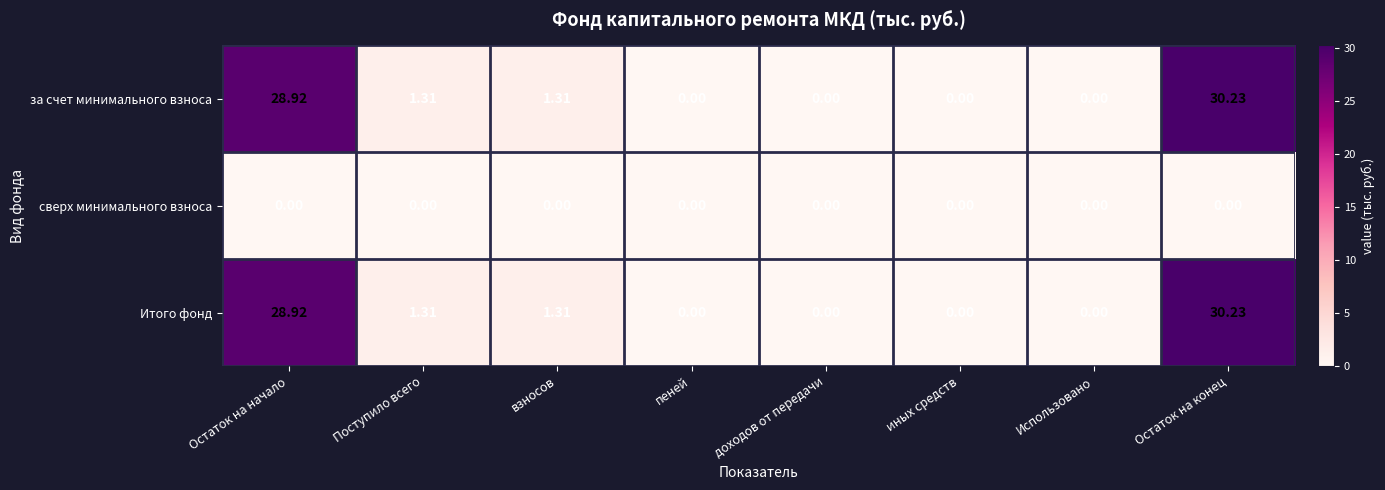

At which label does за счет минимального взноса reach its peak?

Остаток на конец